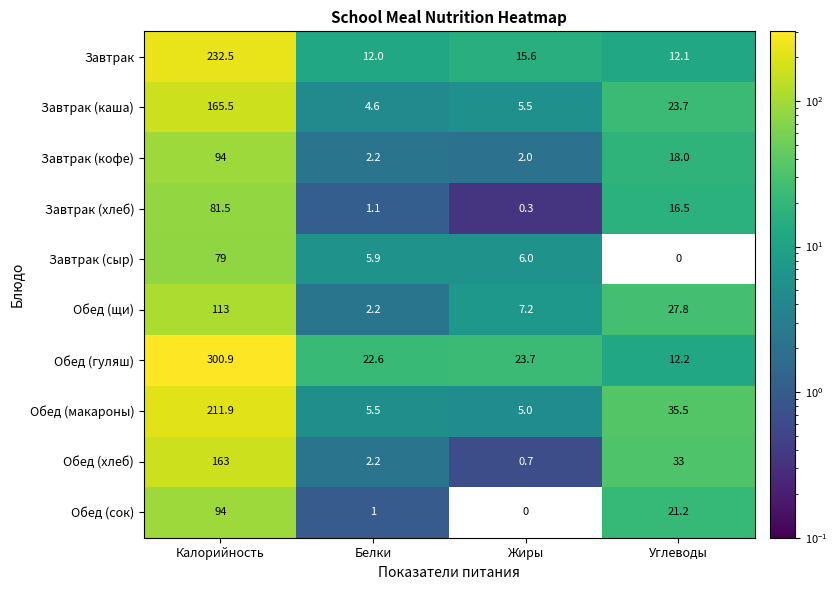

What is the difference between the highest and lowest values at Калорийность?

221.9